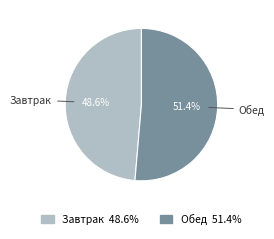

How many slices are in this pie chart?

2